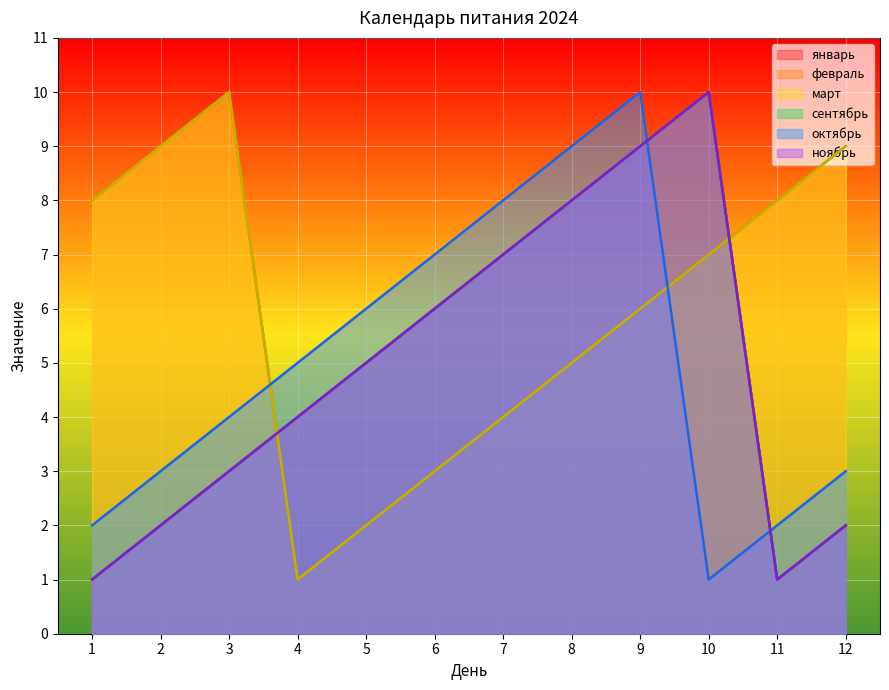

Is the value of февраль at 9 greater than the value of ноябрь at 9?

No